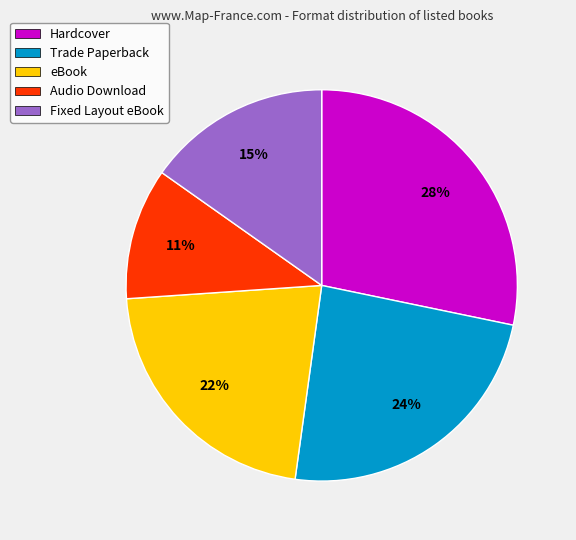

The Hardcover slice represents 28% of the pie. True or false?

True